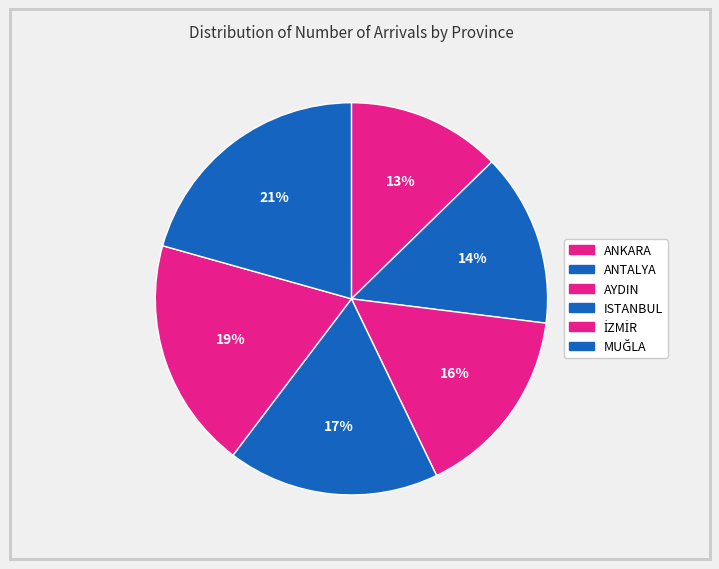

To the nearest percent, what is the average slice percentage?

17%